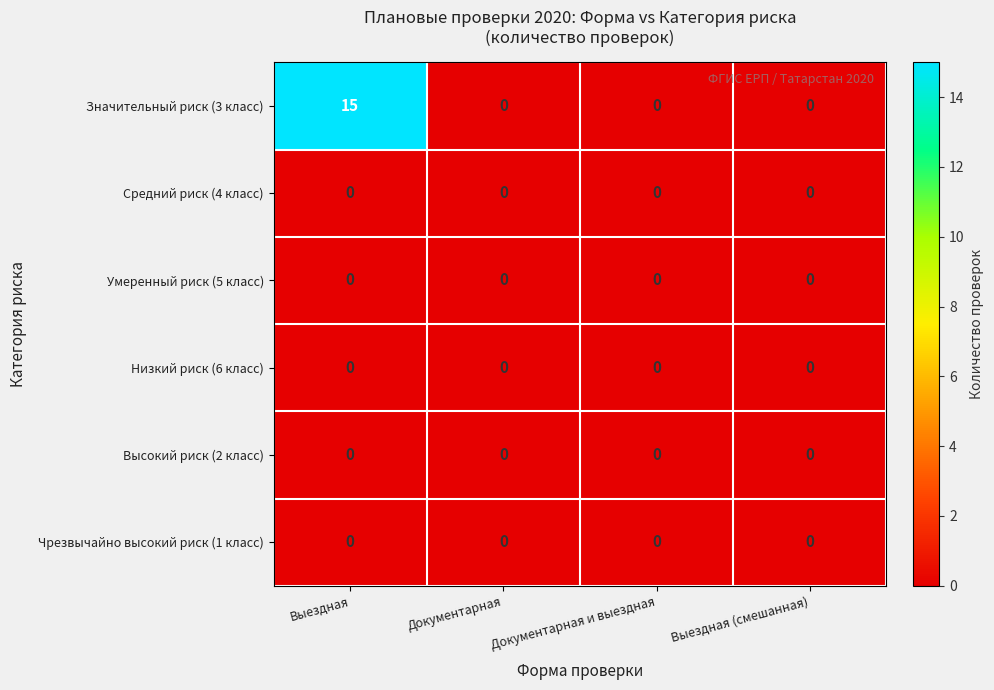

At how many categories does at least one series exceed 6?

1